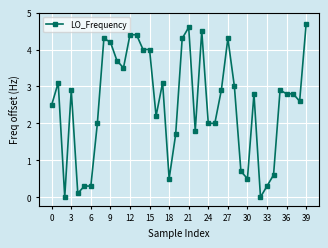

What is the greatest value displayed?

4.7